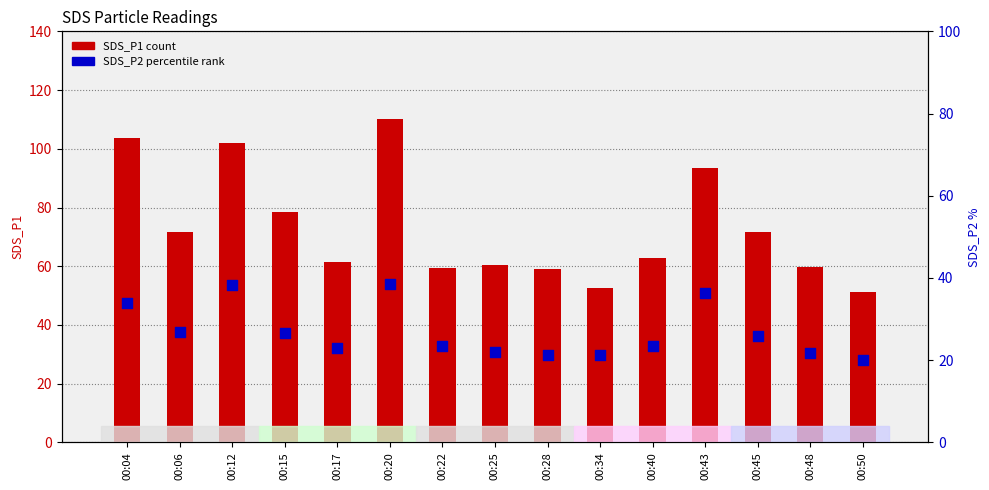

What is the total value across all series at 00:43?

129.9